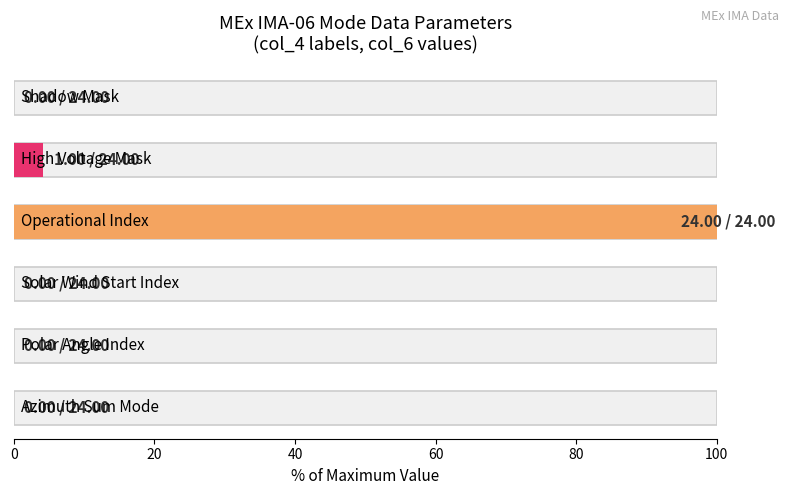

How many distinct data groups are displayed?

1